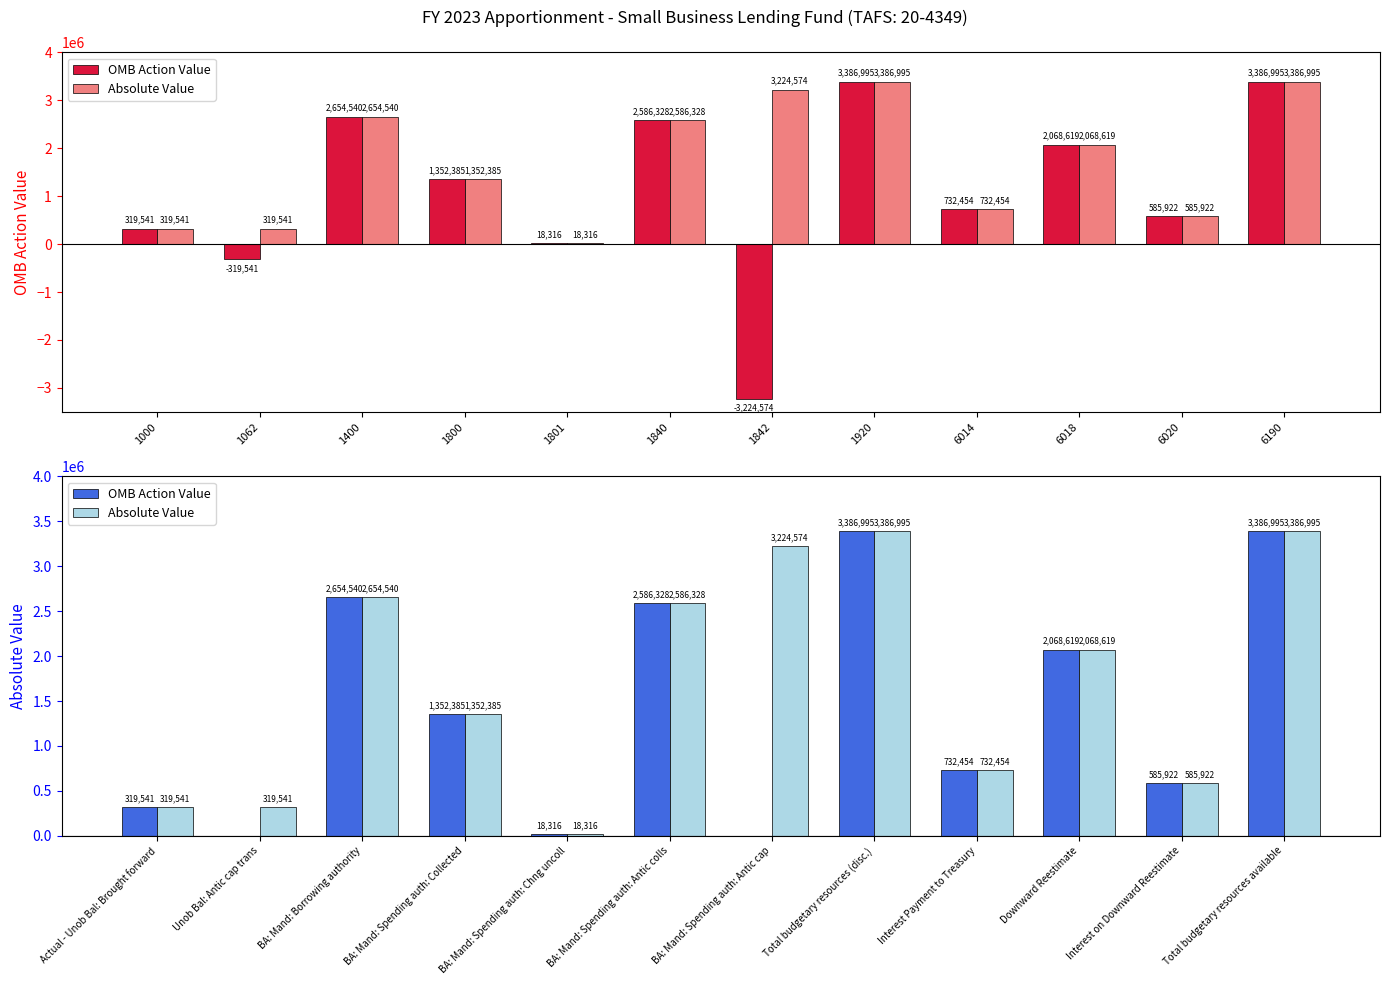

Reading left to right, extract all data points from this chart.

OMB Action Value: 319541	-319541	2654540	1352385	18316	2586328	-3224574	3386995	732454	2068619	585922	3386995
Absolute Value: 319541	319541	2654540	1352385	18316	2586328	3224574	3386995	732454	2068619	585922	3386995